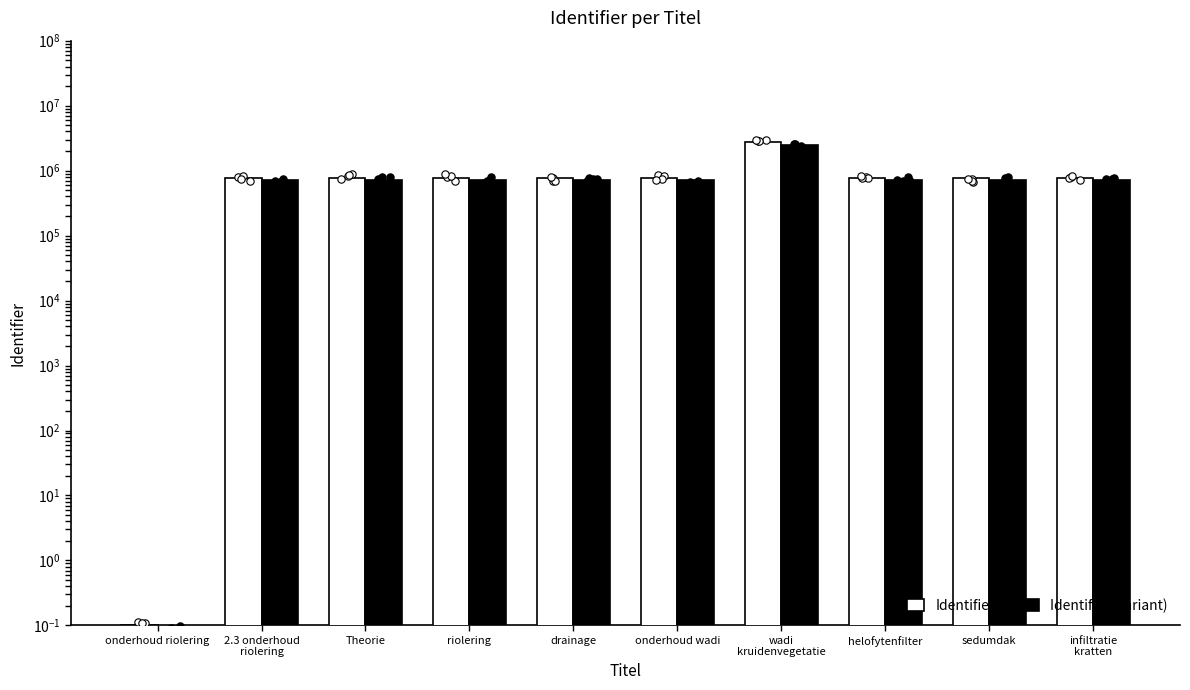

What is the total value across all series at 2.3 onderhoud
riolering?

1470841.0